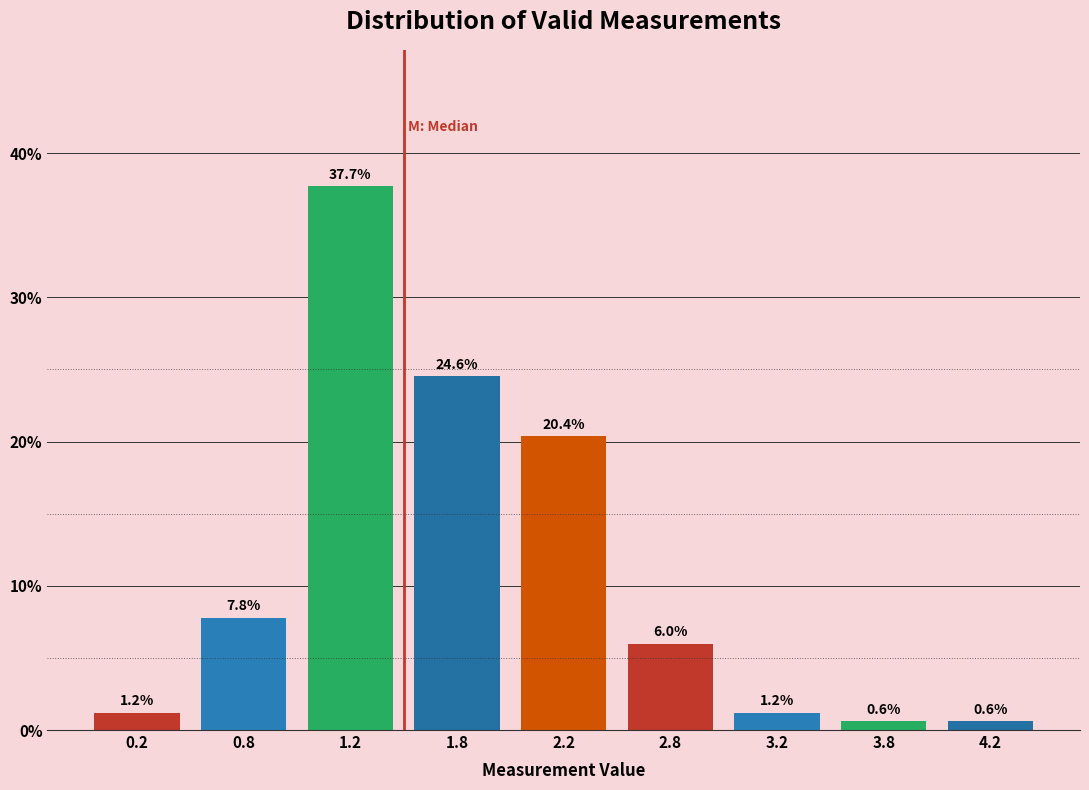

Reading left to right, extract all data points from this chart.

1.2	7.8	37.7	24.6	20.4	6.0	1.2	0.6	0.6